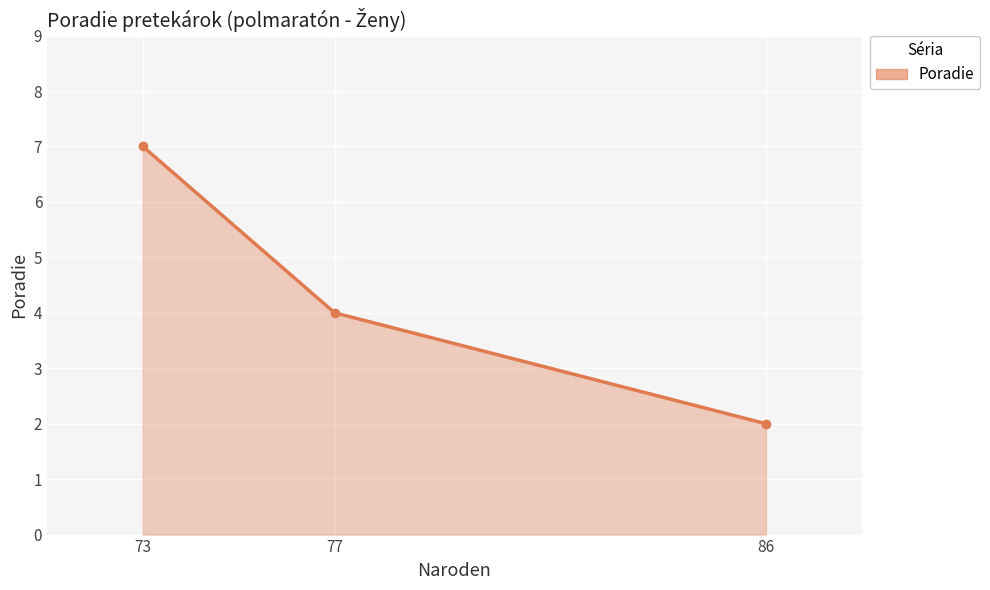

What is the ratio of the value at 73 to the value at 86?

3.5